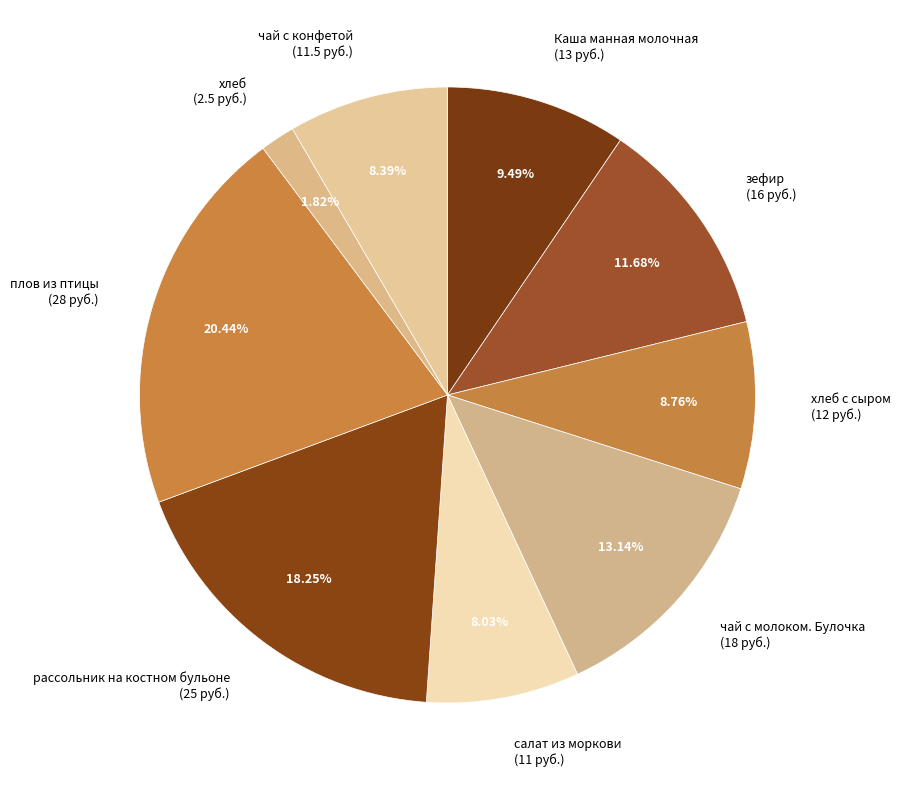

Is there a majority slice in this chart?

No